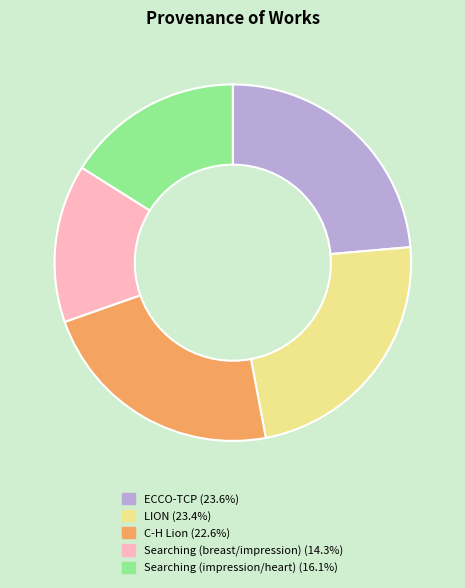

How many segments does this pie chart have?

5